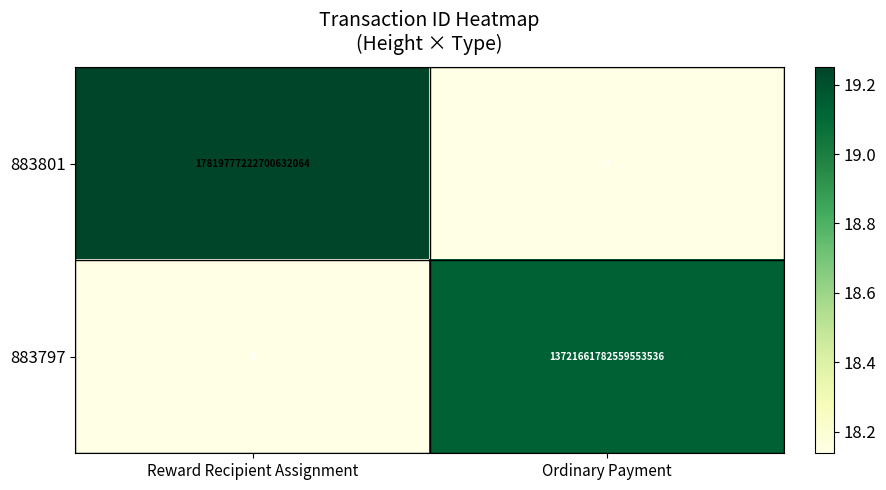

At which label does 883797 reach its peak?

Ordinary Payment